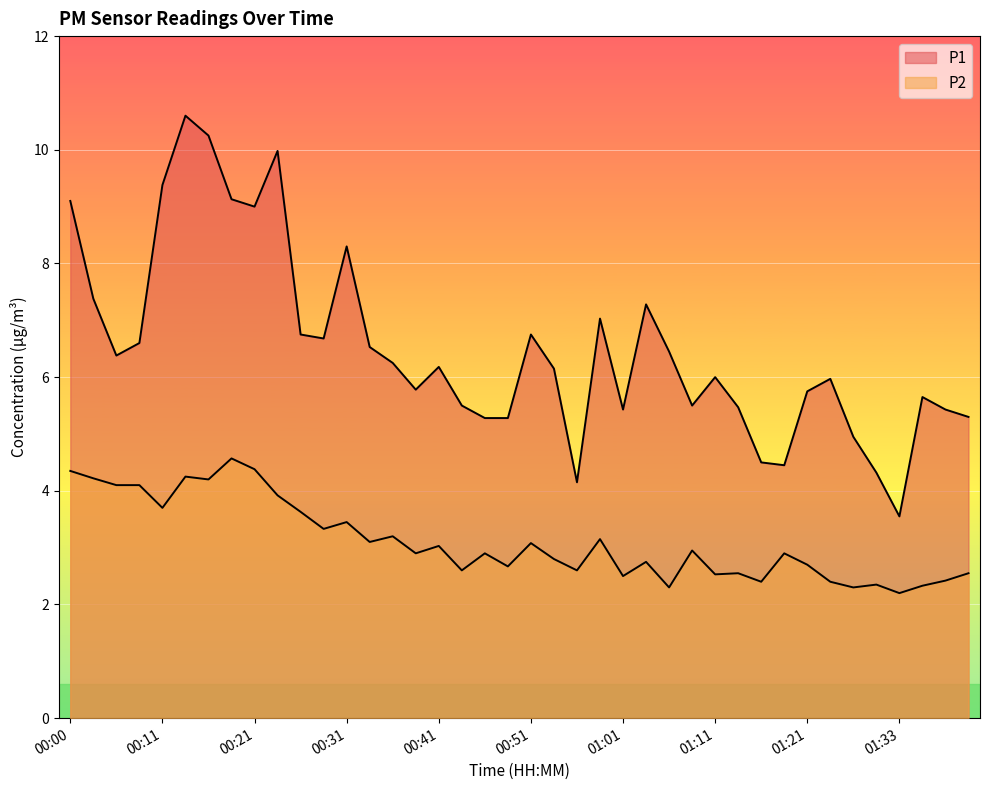

Rank the categories by P1 value from highest to lowest.

00:13, 00:16, 00:23, 00:11, 00:18, 00:00, 00:21, 00:31, 00:03, 01:03, 00:58, 00:26, 00:51, 00:28, 00:08, 00:33, 01:06, 00:06, 00:36, 00:41, 00:53, 01:11, 01:23, 00:38, 01:21, 01:36, 00:43, 01:08, 01:13, 01:01, 01:38, 01:41, 00:46, 00:48, 01:26, 01:16, 01:18, 01:28, 00:56, 01:33